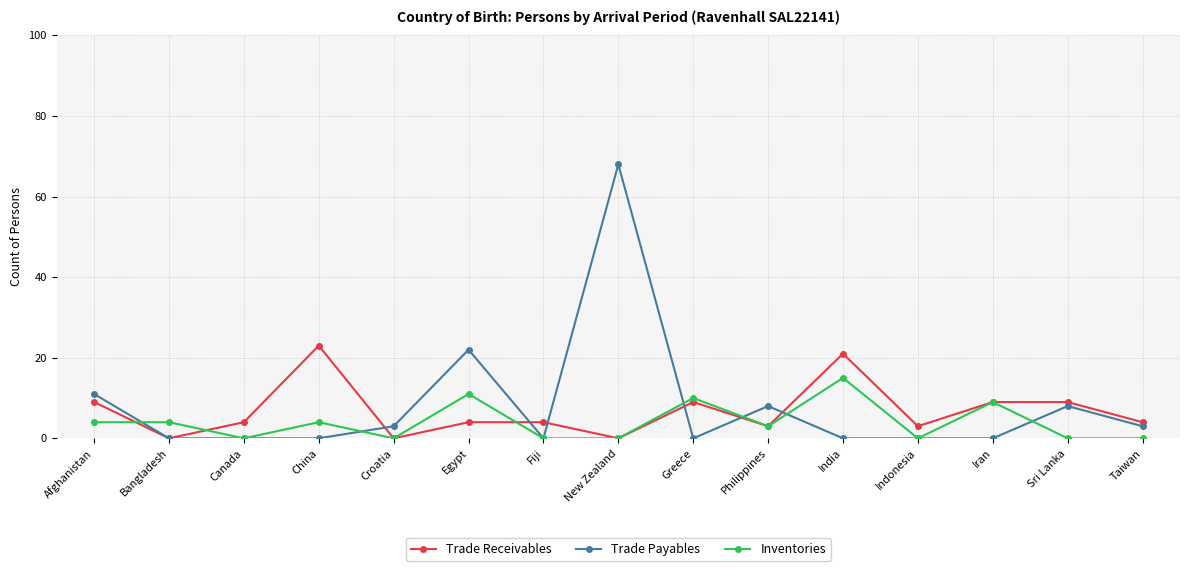

Which series ends up on top after the final intersection of Trade Payables and Trade Receivables?

Trade Receivables